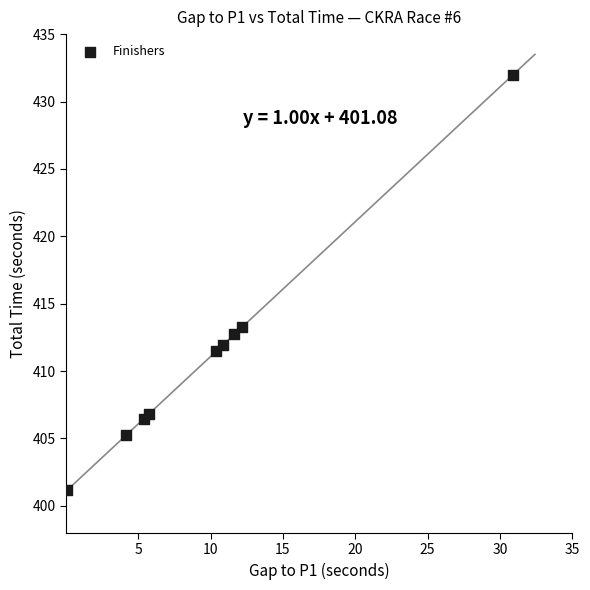

What Y value in the scatter plot is closest to 416?

413.3